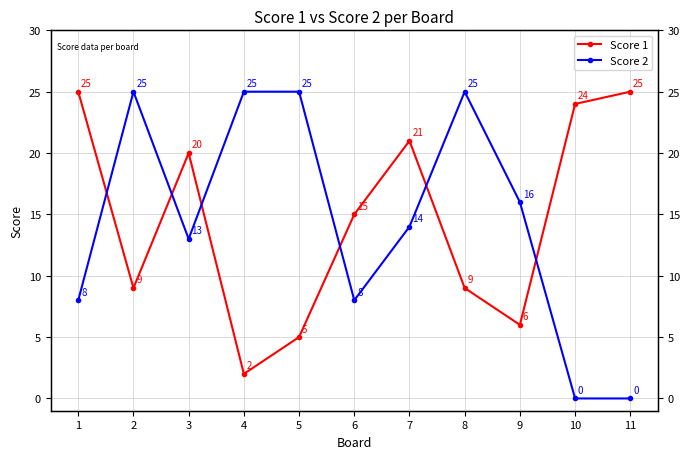

Which series ends up on top after the final intersection of Score 2 and Score 1?

Score 1